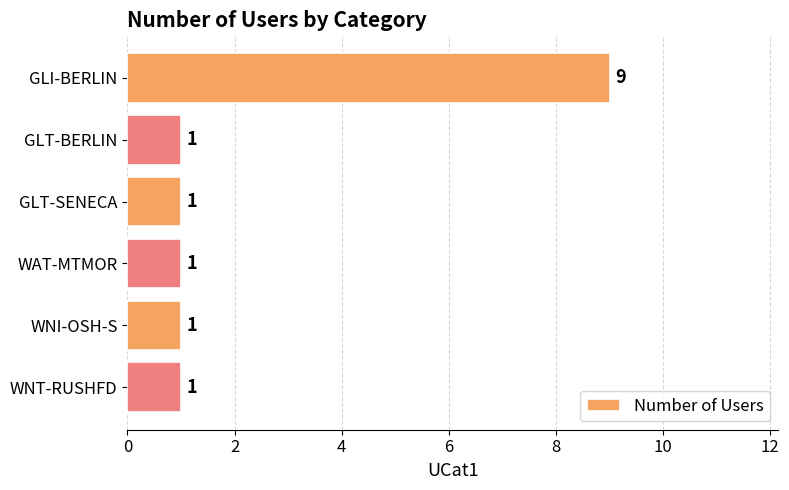

How many bars are there in total?

6